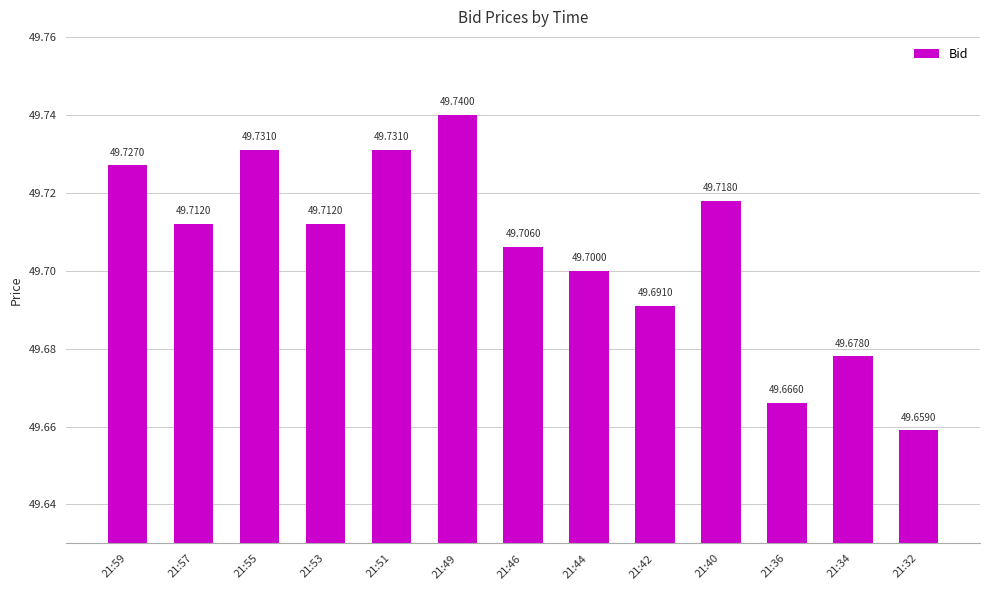

Are the bars grouped side by side (vs. stacked)?

No